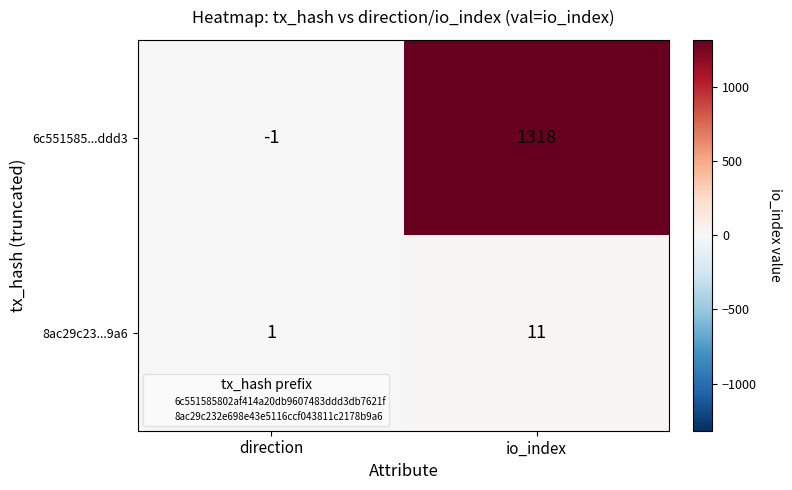

Reading left to right, transcribe all the data shown in this chart.

6c551585...ddd3: direction=-1	io_index=1318
8ac29c23...9a6: direction=1	io_index=11